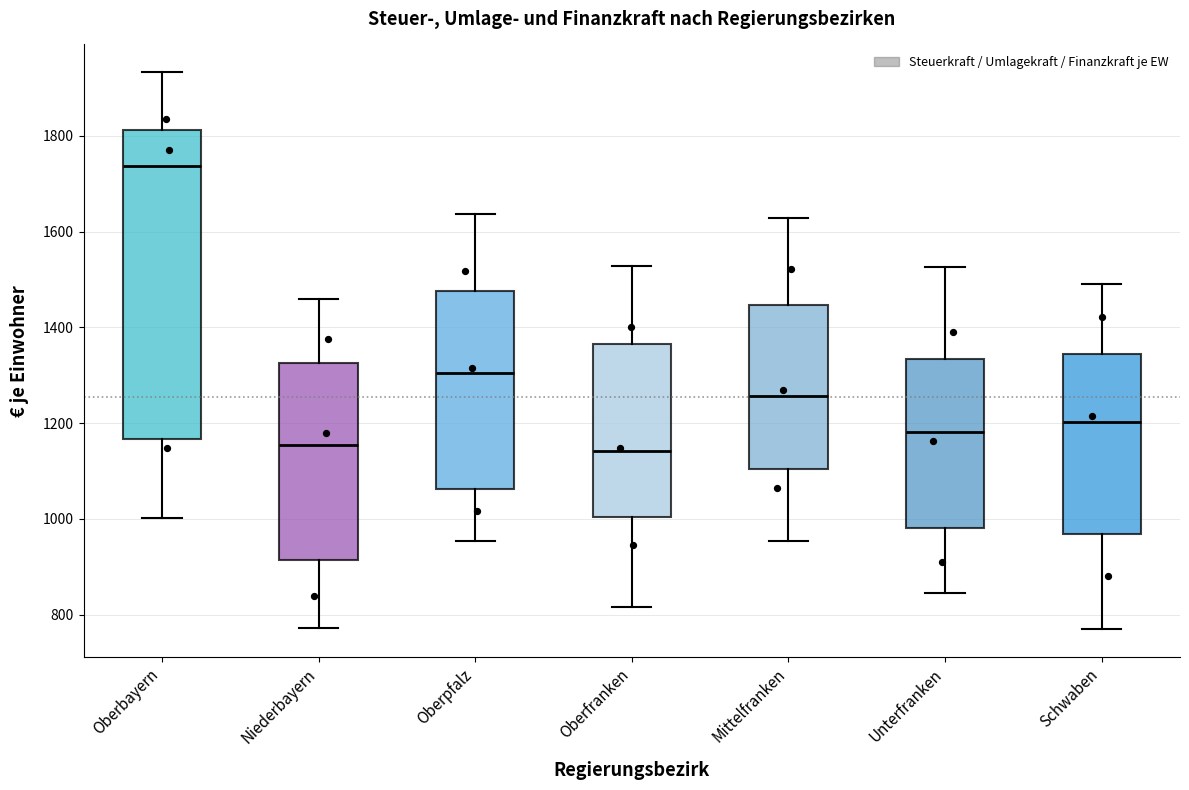

Which box is the tallest, from its lower edge to its upper edge?

Oberbayern